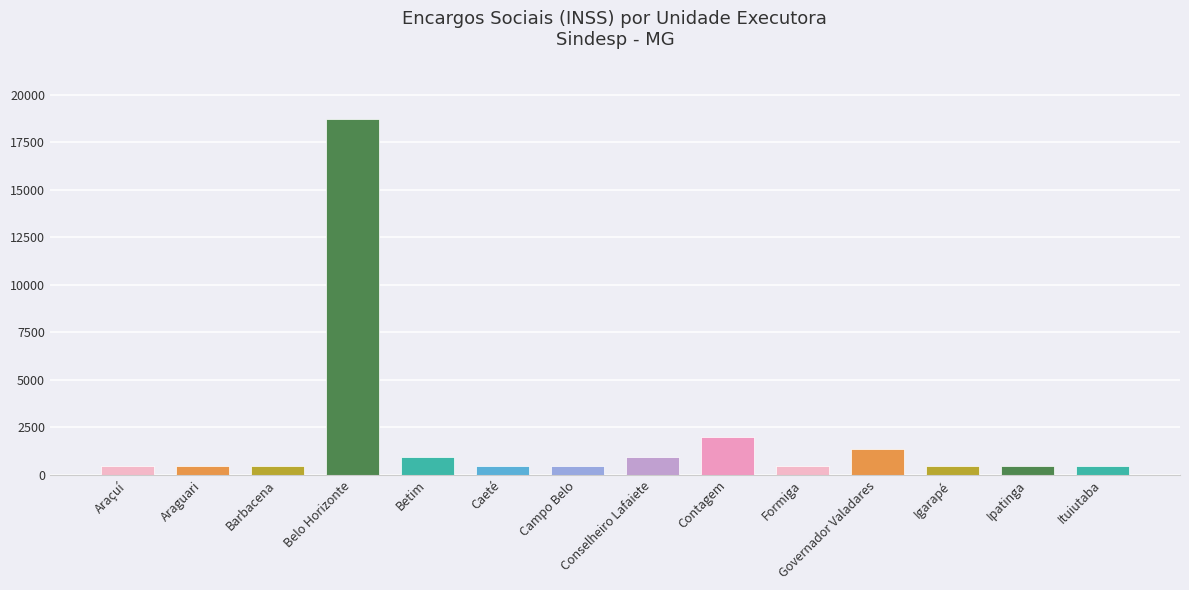

Which has a higher value, Belo Horizonte or Barbacena?

Belo Horizonte